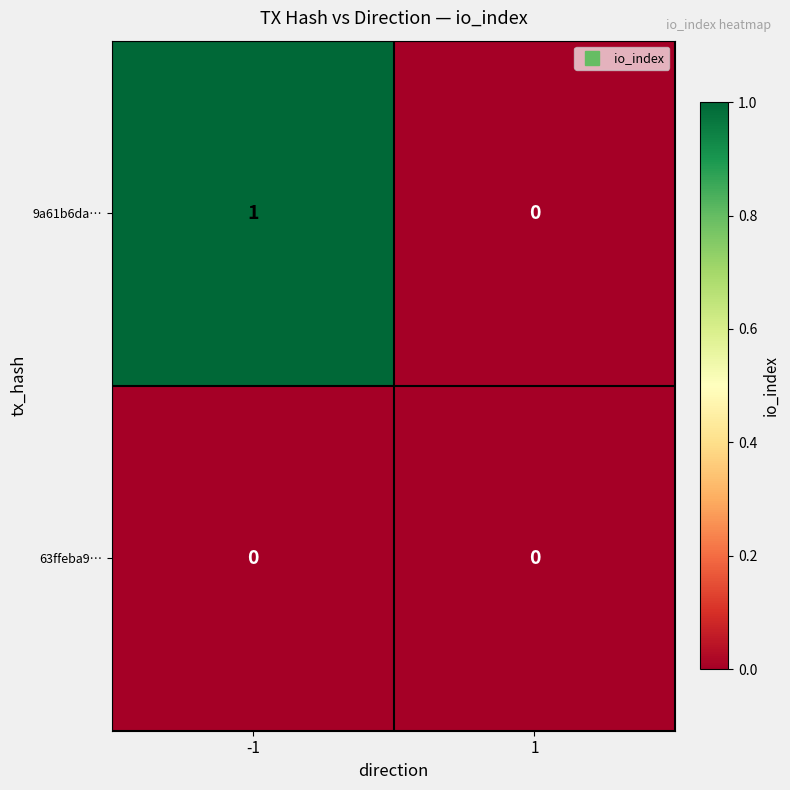

Which series changed the most between -1 and 1?

9a61b6da…